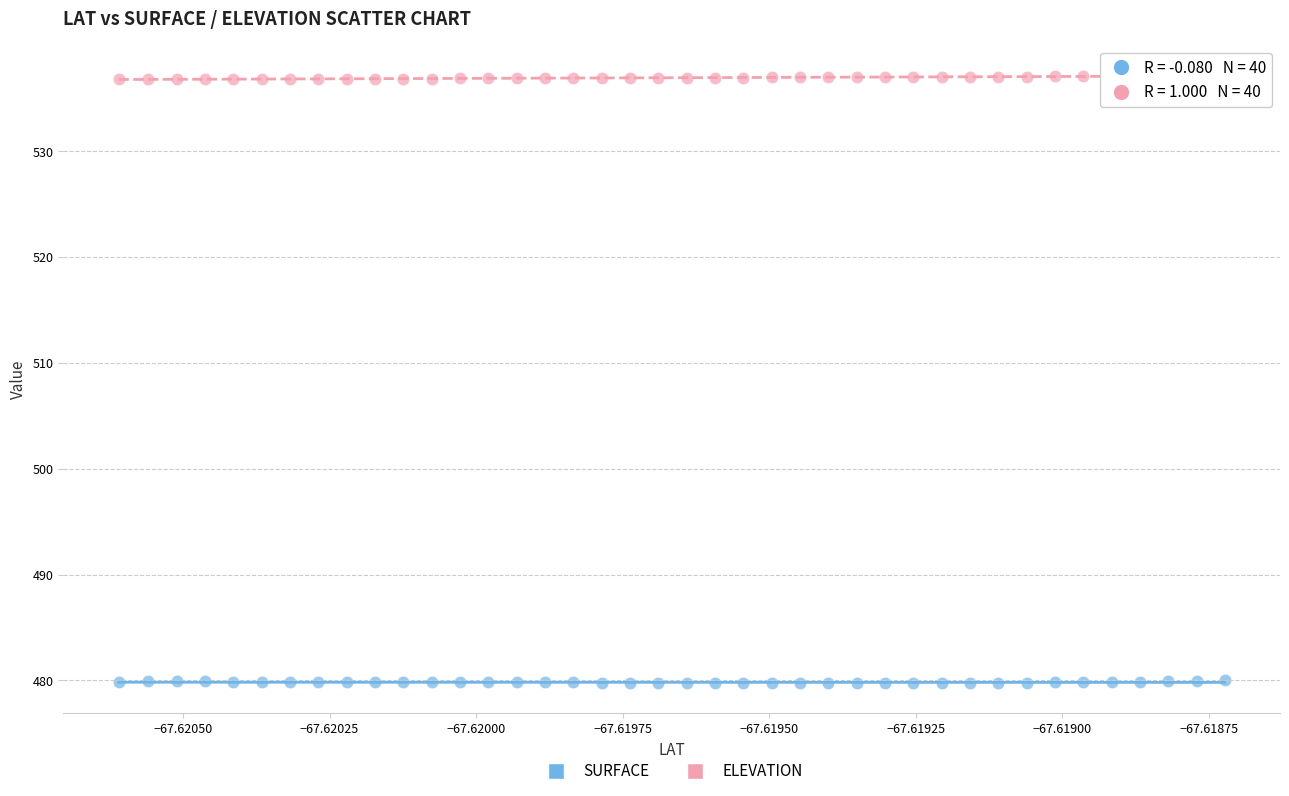

Across all data points, what is the range of Y values (max minus min)?

57.4